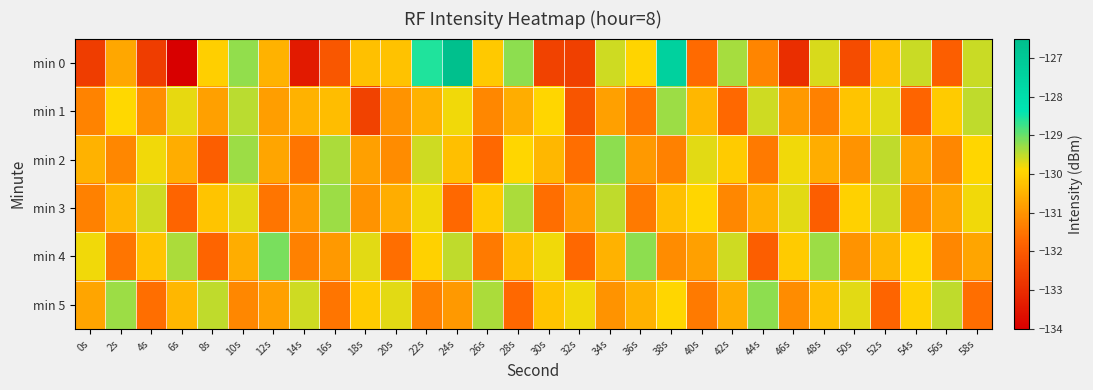

Reading right to left, list all the values displayed in this chart.

min 0: 58s=-129.6	56s=-131.9	54s=-129.6	52s=-130.3	50s=-132.3	48s=-129.6	46s=-133.0	44s=-131.2	42s=-129.4	40s=-131.7	38s=-127.4	36s=-130.0	34s=-129.6	32s=-132.6	30s=-132.5	28s=-129.2	26s=-130.1	24s=-126.6	22s=-128.6	20s=-130.2	18s=-130.3	16s=-132.0	14s=-133.4	12s=-130.5	10s=-129.2	8s=-130.0	6s=-134.0	4s=-132.6	2s=-130.7	0s=-132.6
min 1: 58s=-129.5	56s=-130.1	54s=-131.8	52s=-129.7	50s=-130.2	48s=-131.3	46s=-130.9	44s=-129.6	42s=-131.7	40s=-130.4	38s=-129.3	36s=-131.5	34s=-130.8	32s=-132.1	30s=-129.9	28s=-130.6	26s=-131.2	24s=-129.8	22s=-130.5	20s=-131.0	18s=-132.5	16s=-130.3	14s=-130.5	12s=-130.8	10s=-129.5	8s=-130.8	6s=-129.7	4s=-131.1	2s=-129.9	0s=-131.2
min 2: 58s=-129.9	56s=-131.2	54s=-130.7	52s=-129.5	50s=-131.0	48s=-130.6	46s=-129.8	44s=-131.4	42s=-130.1	40s=-129.7	38s=-131.3	36s=-130.9	34s=-129.2	32s=-131.6	30s=-130.4	28s=-129.9	26s=-131.7	24s=-130.3	22s=-129.6	20s=-131.1	18s=-130.8	16s=-129.4	14s=-131.5	12s=-130.7	10s=-129.3	8s=-131.9	6s=-130.6	4s=-129.8	2s=-131.2	0s=-130.5
min 3: 58s=-129.8	56s=-130.7	54s=-131.1	52s=-129.6	50s=-130.0	48s=-131.9	46s=-129.7	44s=-130.5	42s=-131.2	40s=-129.9	38s=-130.3	36s=-131.4	34s=-129.5	32s=-130.8	30s=-131.6	28s=-129.4	26s=-130.1	24s=-131.7	22s=-129.8	20s=-130.6	18s=-131.0	16s=-129.3	14s=-130.9	12s=-131.5	10s=-129.7	8s=-130.2	6s=-131.8	4s=-129.6	2s=-130.4	0s=-131.3
min 4: 58s=-130.7	56s=-131.2	54s=-129.9	52s=-130.4	50s=-131.0	48s=-129.3	46s=-130.1	44s=-131.9	42s=-129.6	40s=-130.8	38s=-131.1	36s=-129.2	34s=-130.5	32s=-131.7	30s=-129.8	28s=-130.3	26s=-131.4	24s=-129.5	22s=-130.0	20s=-131.6	18s=-129.7	16s=-130.9	14s=-131.3	12s=-129.1	10s=-130.6	8s=-131.8	6s=-129.4	4s=-130.2	2s=-131.5	0s=-129.8
min 5: 58s=-131.6	56s=-129.5	54s=-130.0	52s=-131.8	50s=-129.7	48s=-130.3	46s=-131.1	44s=-129.2	42s=-130.6	40s=-131.4	38s=-129.9	36s=-130.5	34s=-131.0	32s=-129.8	30s=-130.2	28s=-131.7	26s=-129.4	24s=-130.9	22s=-131.3	20s=-129.7	18s=-130.1	16s=-131.5	14s=-129.6	12s=-130.8	10s=-131.2	8s=-129.5	6s=-130.4	4s=-131.6	2s=-129.3	0s=-130.7